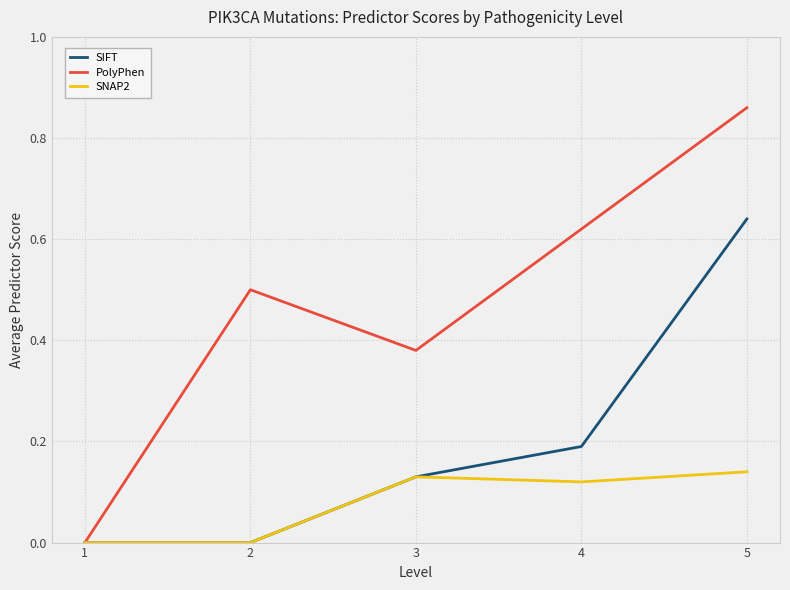

At which label does PolyPhen reach its peak?

5